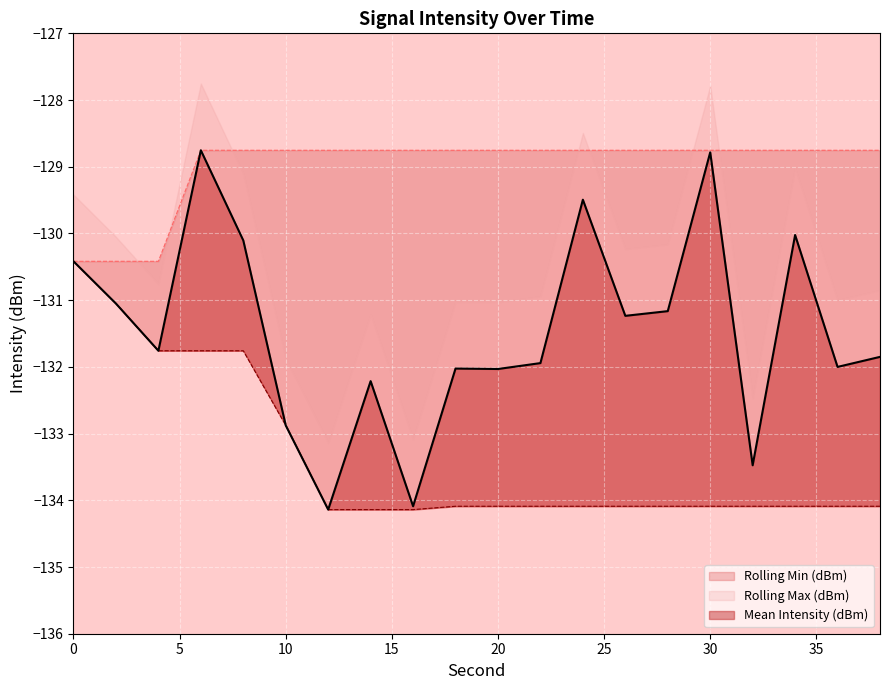

Which series changed the most between 12 and 22?

Mean Intensity (dBm)